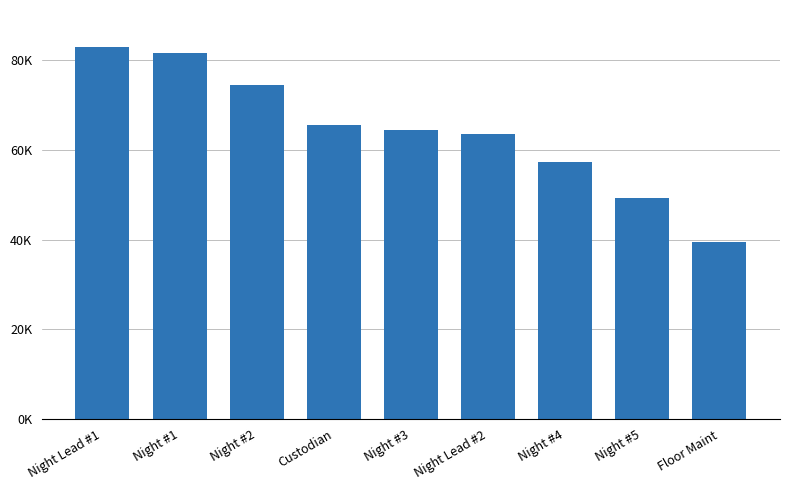

Rank the categories by value from lowest to highest.

Floor Maint, Night #5, Night #4, Night Lead #2, Night #3, Custodian, Night #2, Night #1, Night Lead #1